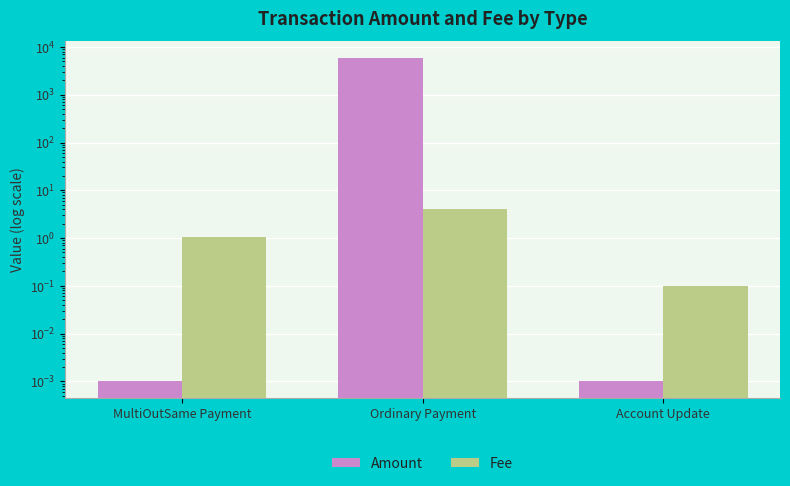

What is the difference between the maximum and second lowest values in the Amount series?

5981.0